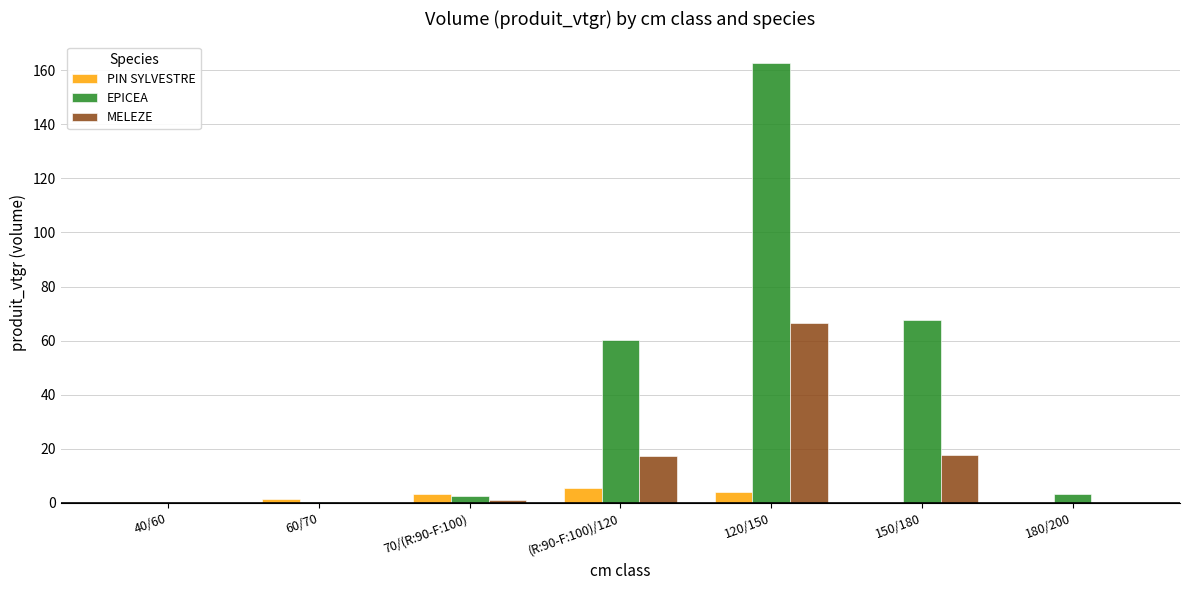

At which label is EPICEA closest to 81?

150/180